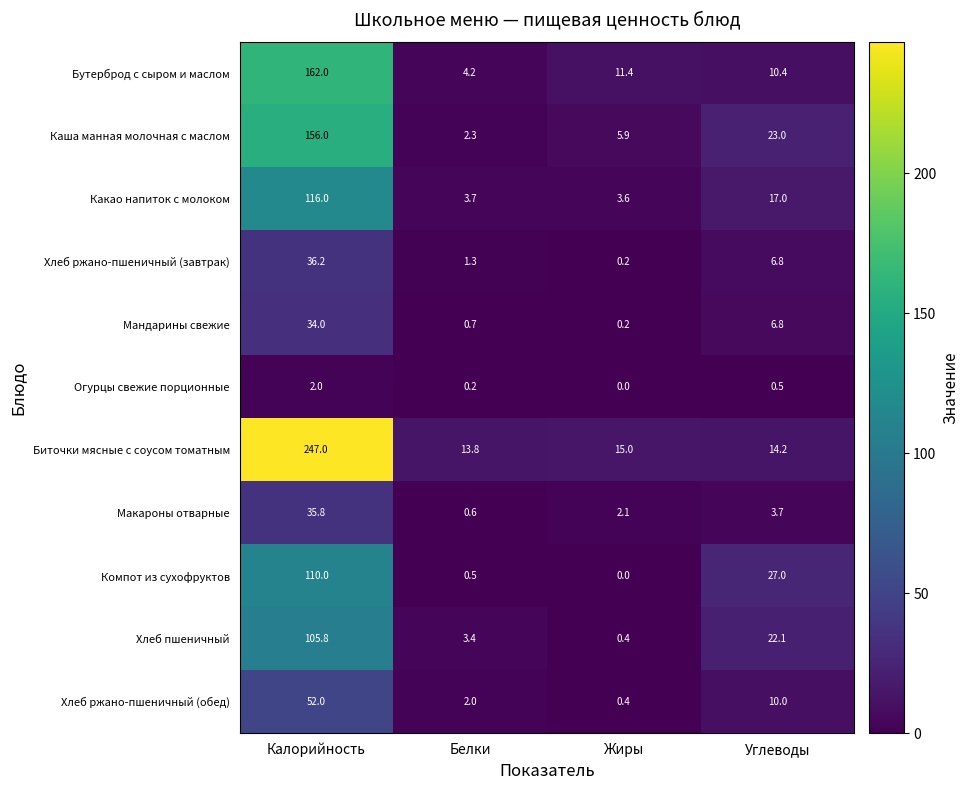

True or false: Хлеб ржано-пшеничный (обед) has a value of 3.5 at Белки.

False